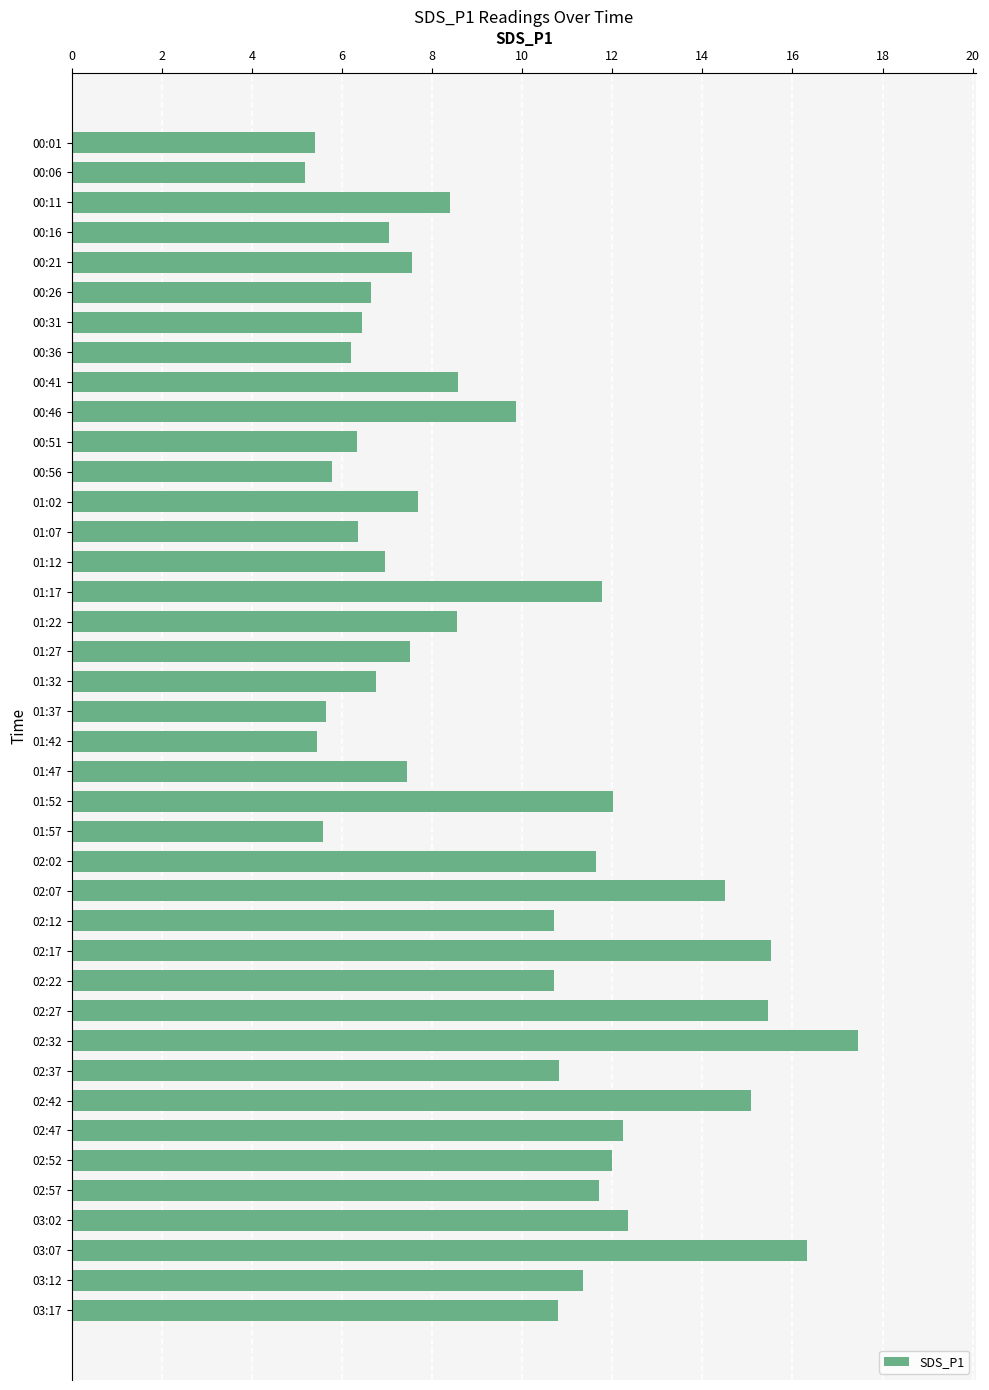

Read the value at 00:01.

5.4